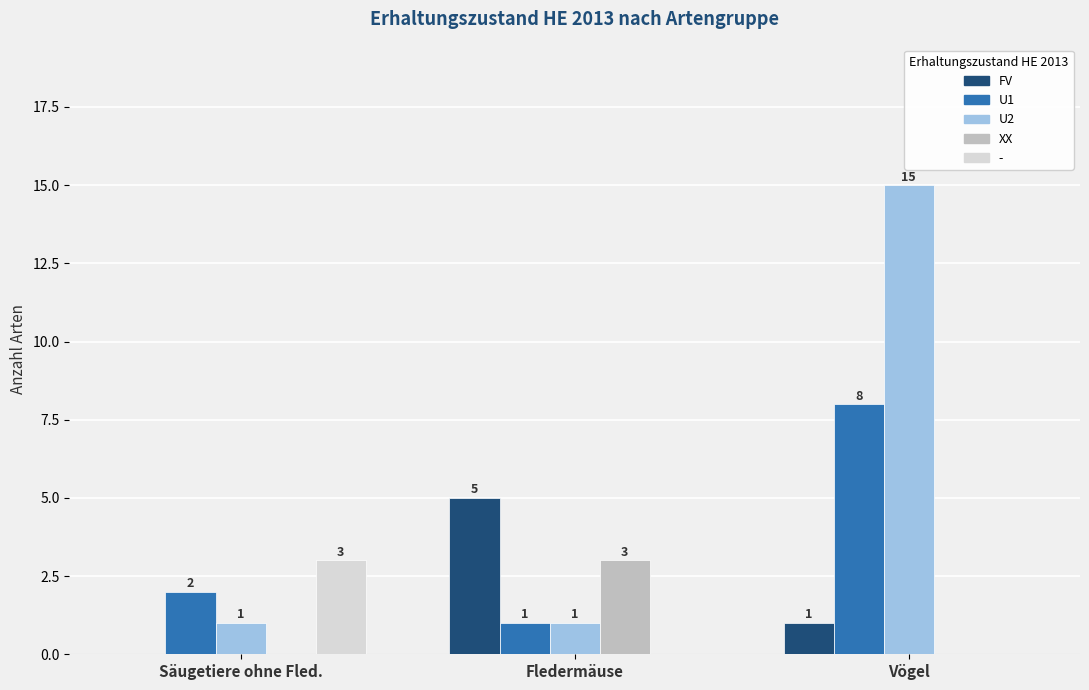

What is the sum of all XX values?

3